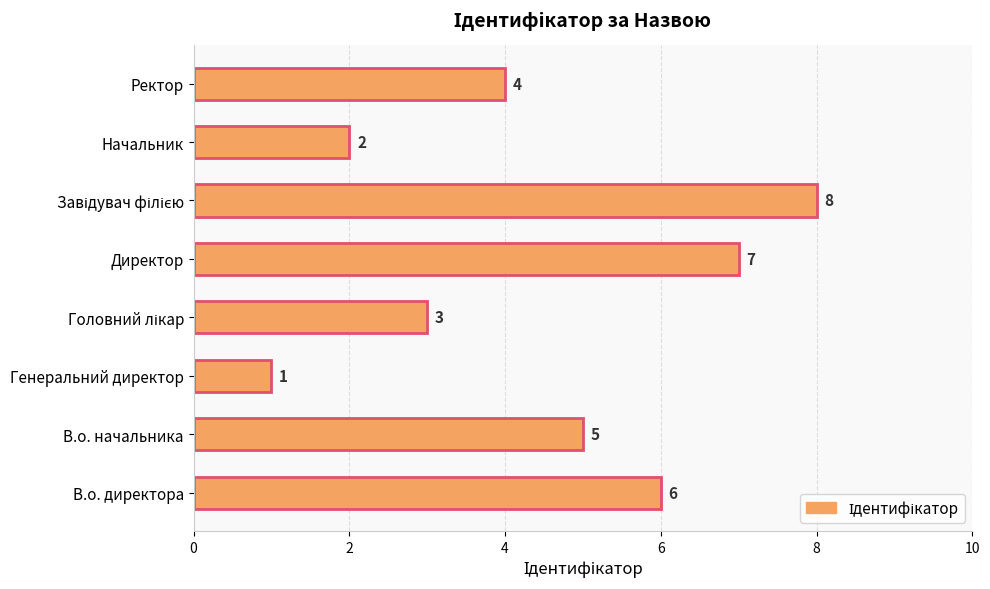

How many values are between 3 and 7?

5